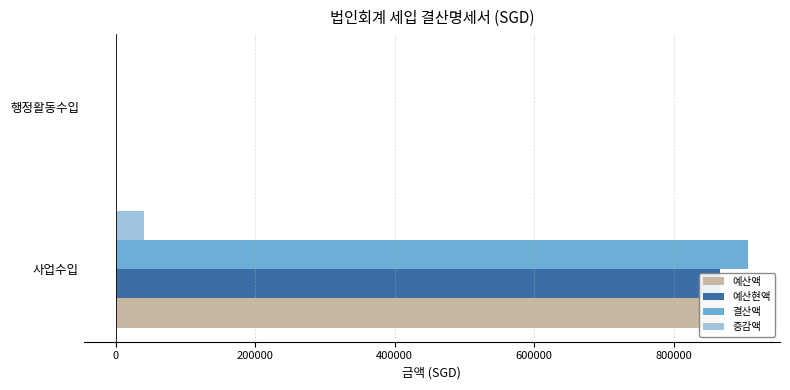

Between 0 and −200000, which is larger?

−200000